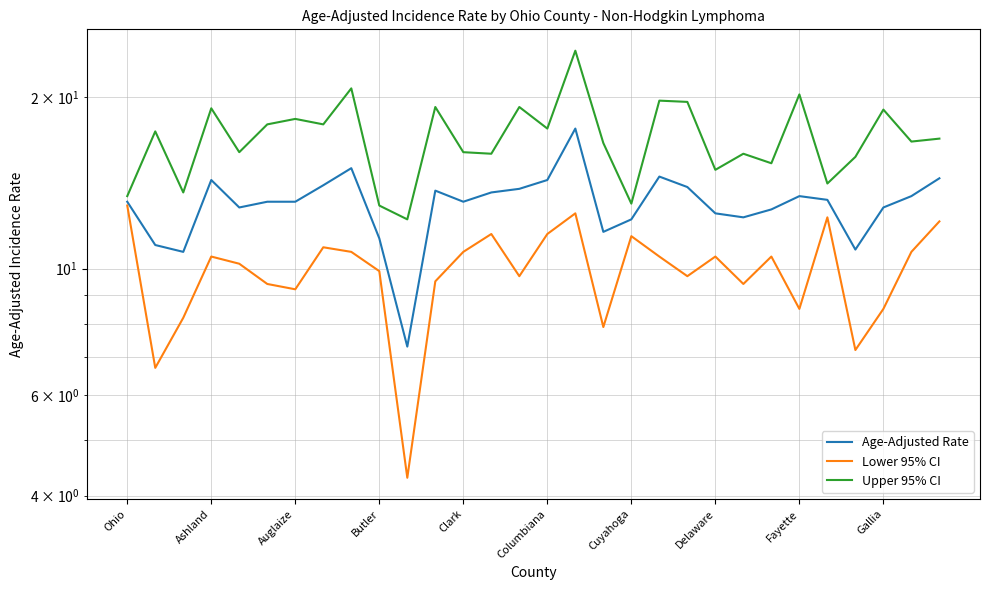

Reading left to right, extract all data points from this chart.

Age-Adjusted Rate: 13.1	11.0	10.7	14.3	12.8	13.1	13.1	14.0	15.0	11.3	7.3	13.7	13.1	13.6	13.8	14.3	17.6	11.6	12.2	14.5	13.9	12.5	12.3	12.7	13.4	13.2	10.8	12.8	13.4	14.4
Lower 95% CI: 12.9	6.7	8.2	10.5	10.2	9.4	9.2	10.9	10.7	9.9	4.3	9.5	10.7	11.5	9.7	11.5	12.5	7.9	11.4	10.5	9.7	10.5	9.4	10.5	8.5	12.3	7.2	8.5	10.7	12.1
Upper 95% CI: 13.4	17.4	13.6	19.1	16.0	17.9	18.3	17.9	20.7	12.9	12.2	19.2	16.0	15.9	19.2	17.6	24.1	16.6	13.0	19.7	19.6	14.9	15.9	15.3	20.2	14.1	15.7	19.0	16.7	16.9